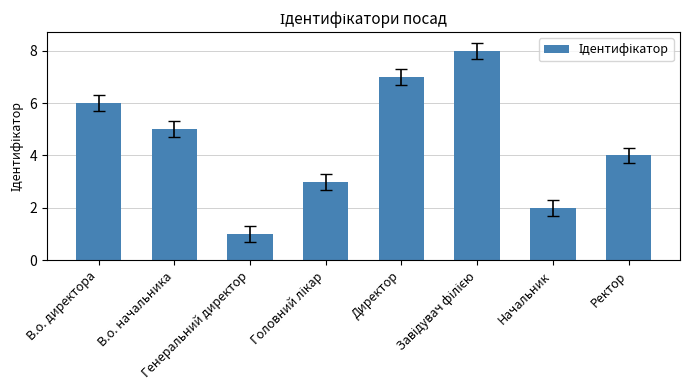

Are the bars grouped side by side (vs. stacked)?

No